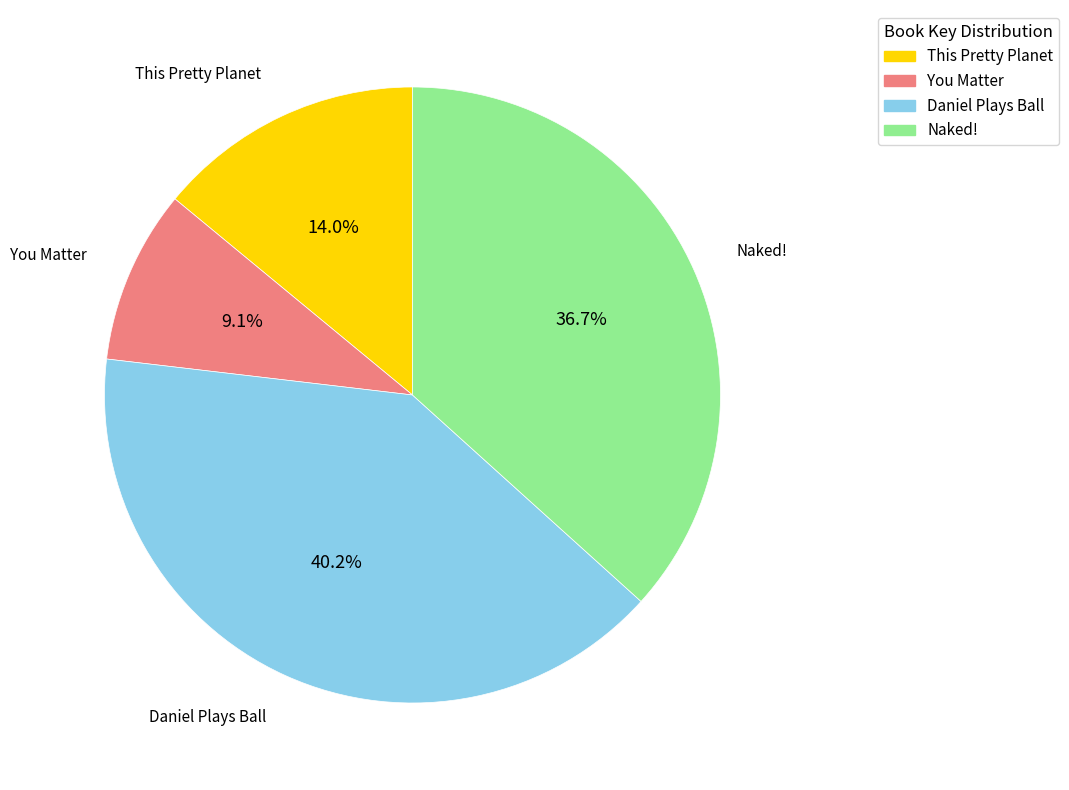

The Daniel Plays Ball slice represents 40% of the pie. True or false?

True